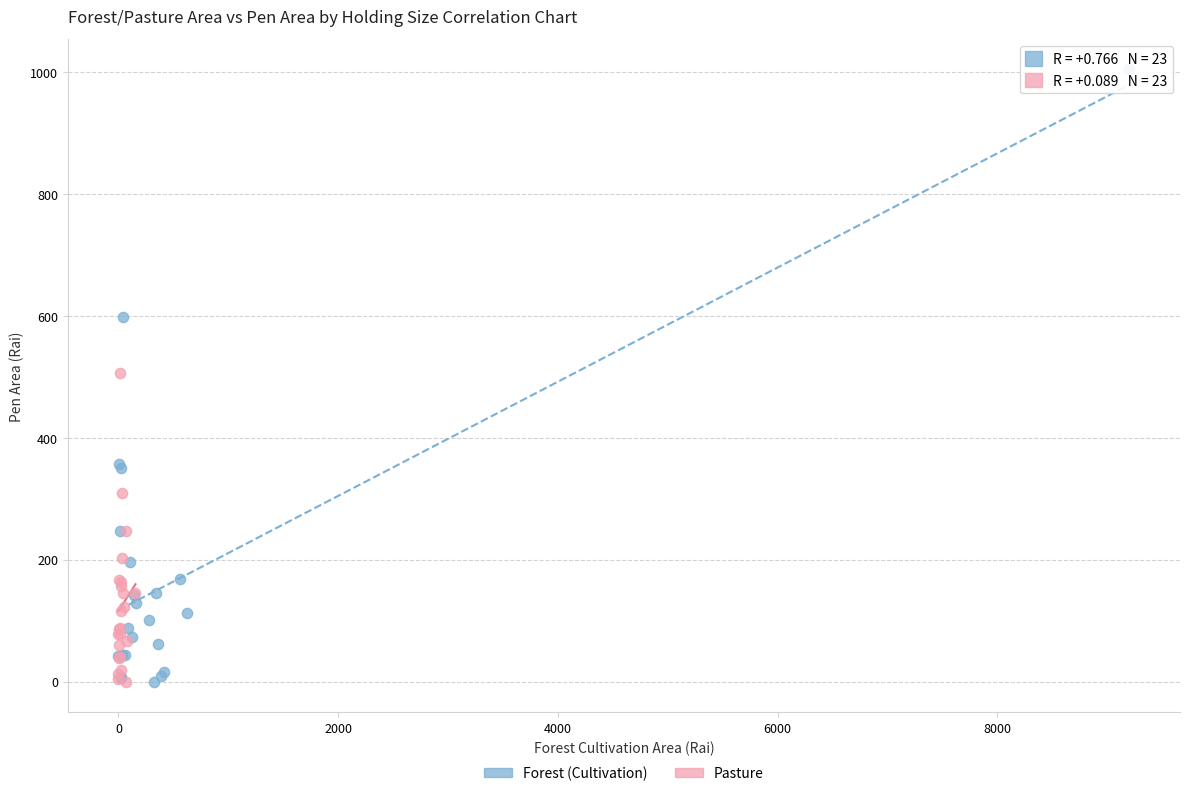

What are all the series names shown in the legend?

Forest (Cultivation), Pasture